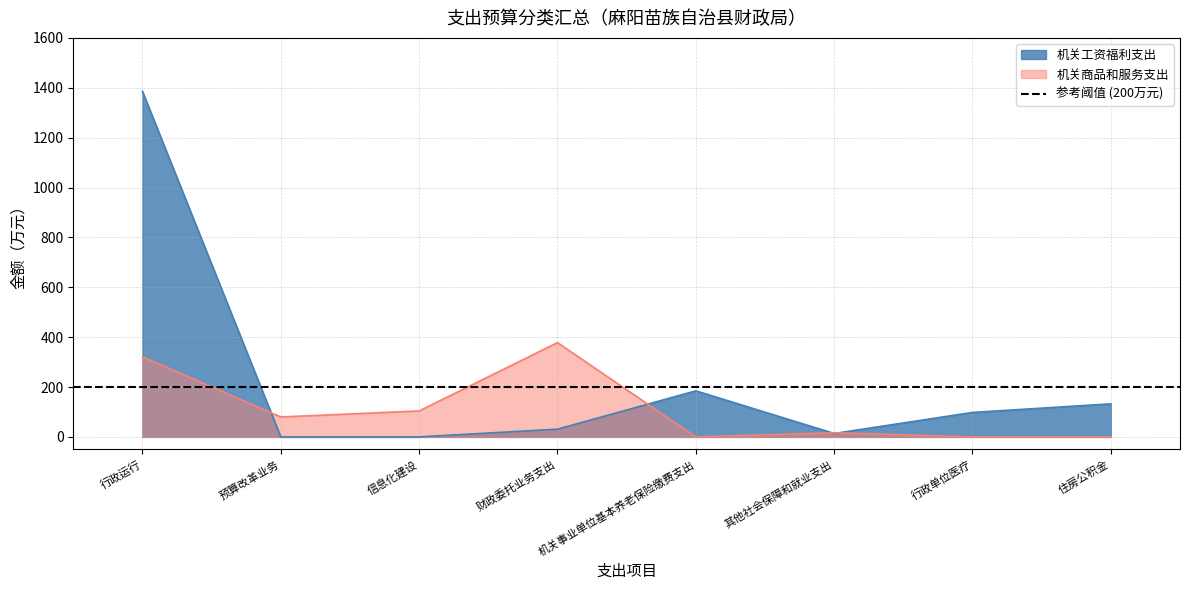

What is the label of the 7th point from the left?

行政单位医疗